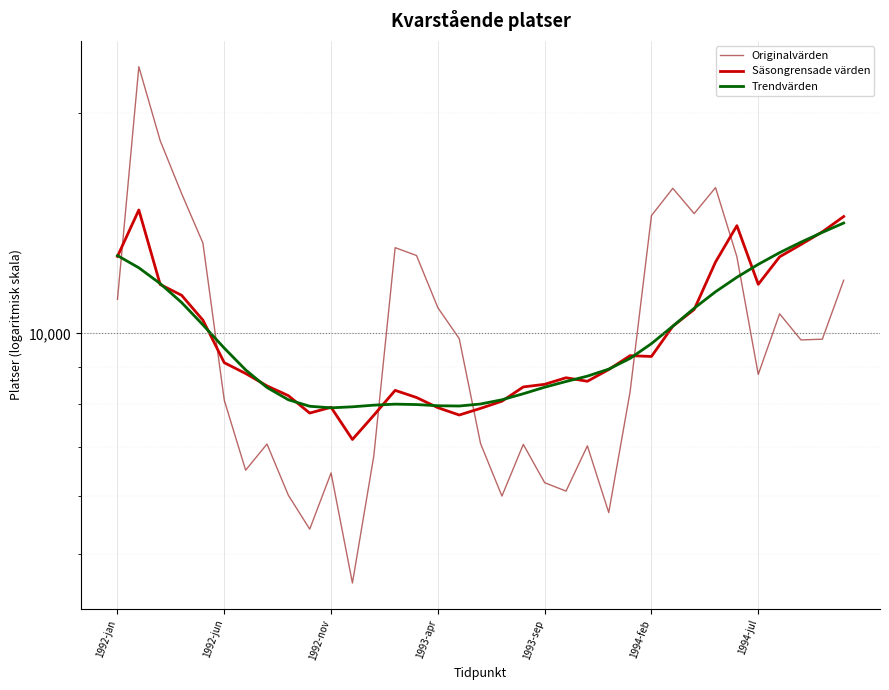

True or false: Säsongrensade värden and Originalvärden intersect in this chart.

True